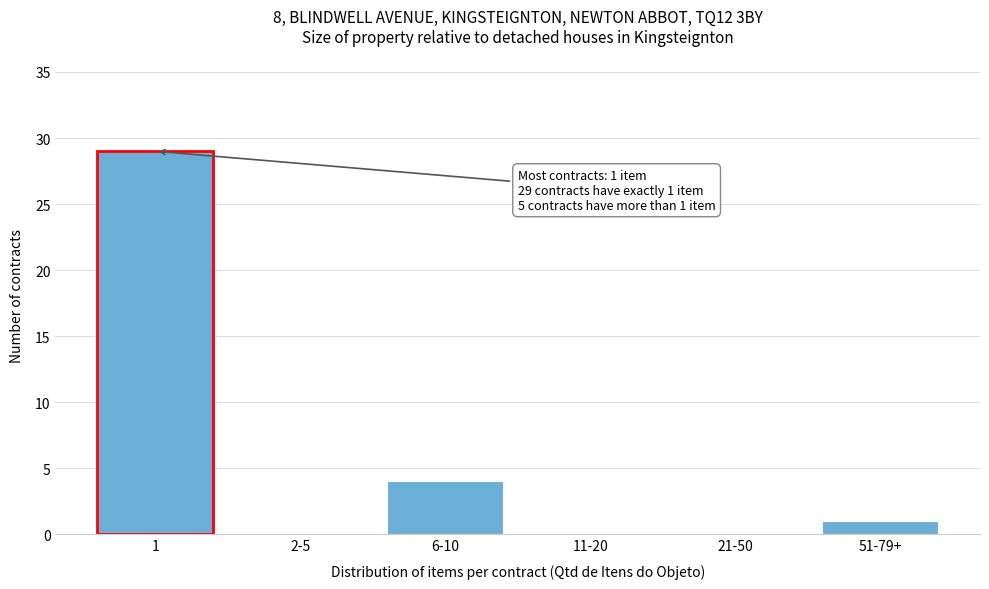

Reading right to left, extract all data points from this chart.

51-79+=1	21-50=0	11-20=0	6-10=4	2-5=0	1=29